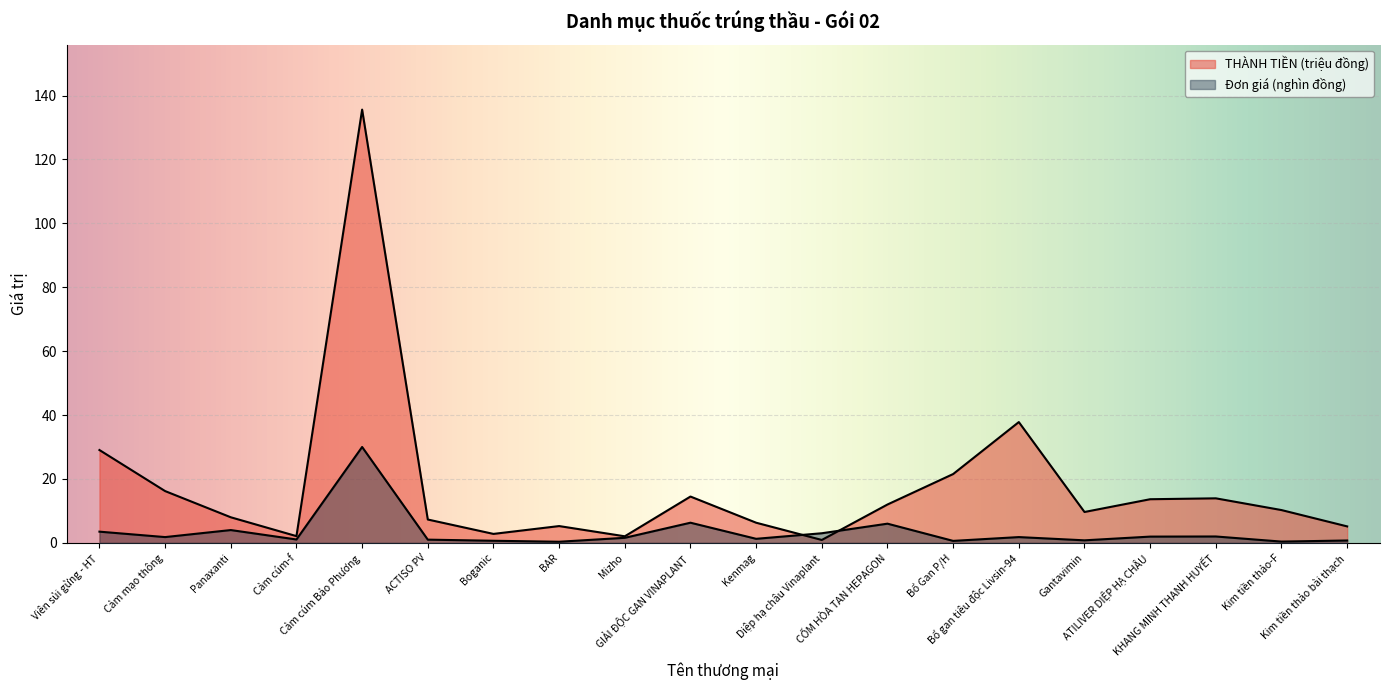

Where do THÀNH TIỀN (triệu đồng) and Đơn giá (nghìn đồng) first cross each other?

Kenmag and Diệp hạ châu Vinaplant